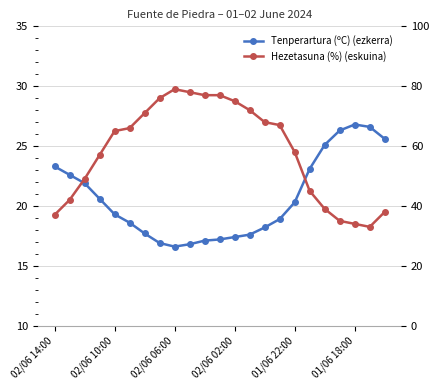

Which series changed the most between 7 and 13?

Hezetasuna (%) (eskuina)